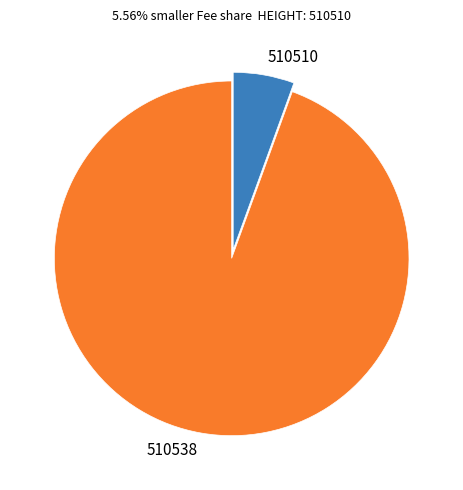

How many slices are in this pie chart?

2